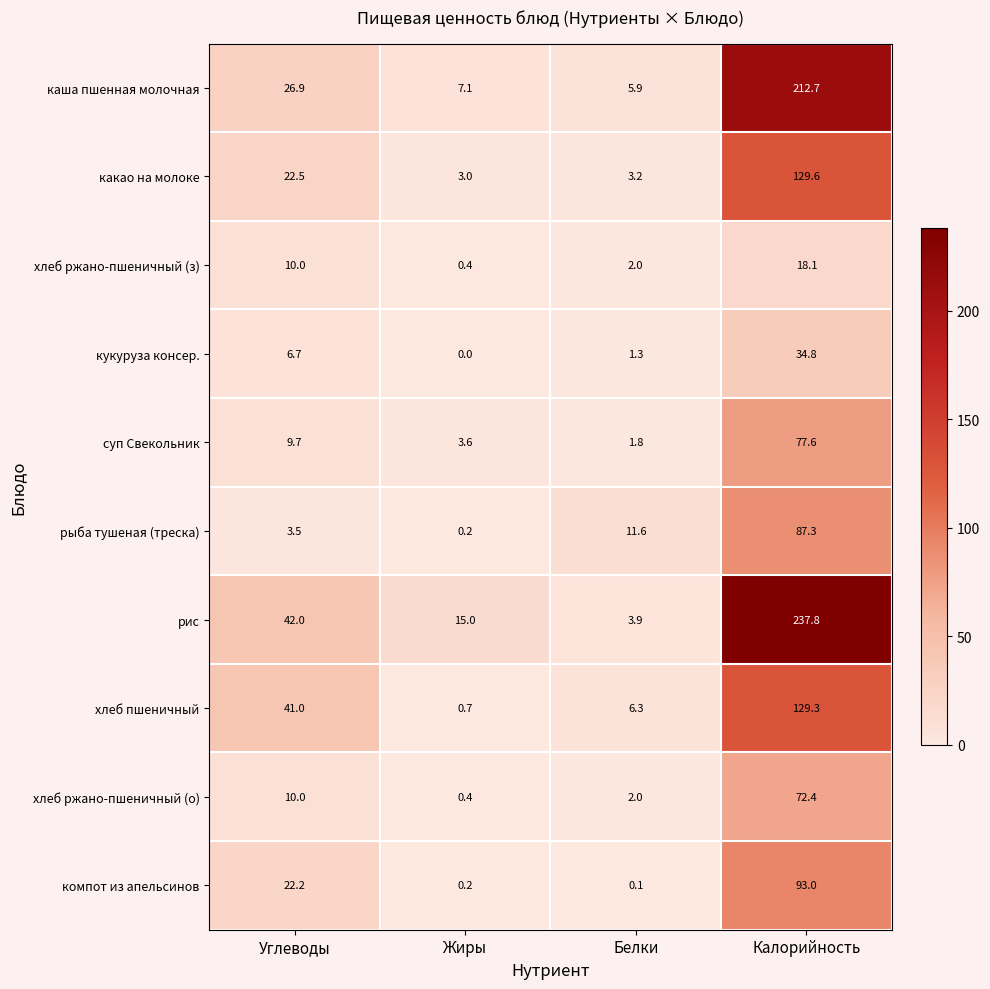

Rank the series by their maximum value, from lowest to highest.

хлеб ржано-пшеничный (з), кукуруза консер., хлеб ржано-пшеничный (о), суп Свекольник, рыба тушеная (треска), компот из апельсинов, хлеб пшеничный, какао на молоке, каша пшенная молочная, рис